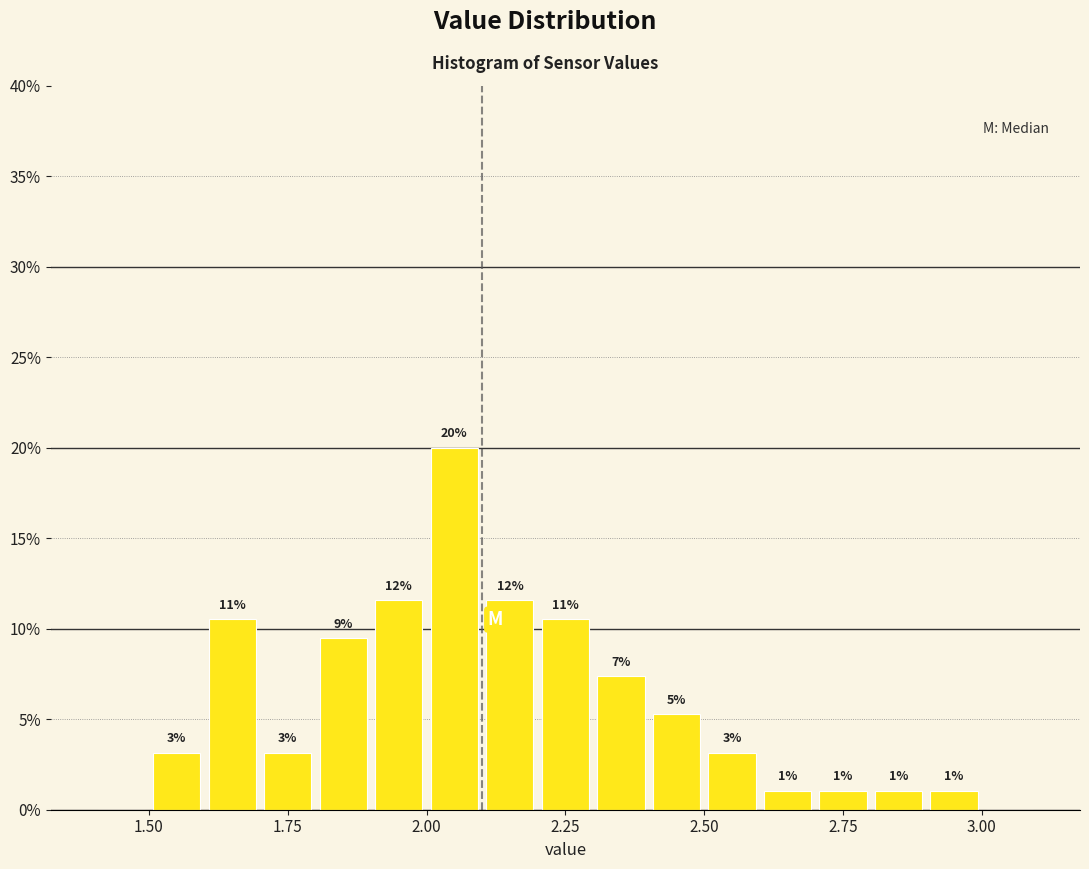

Read against the x-axis, roughly where is the centre of the tallest bar?

2.05